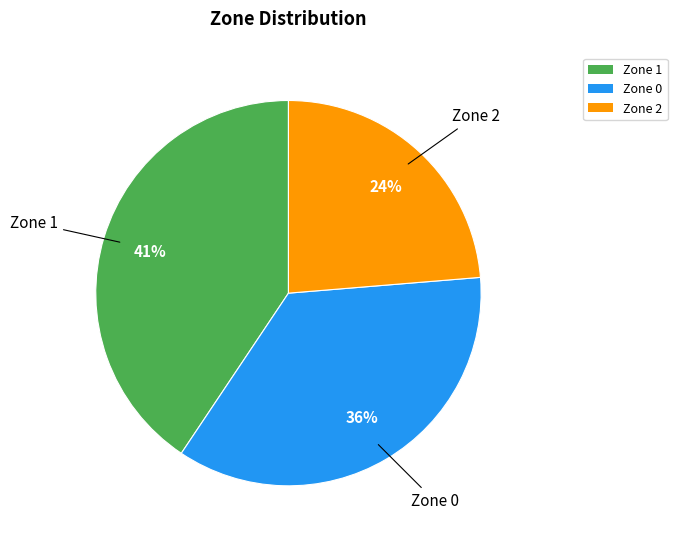

How many segments does this pie chart have?

3